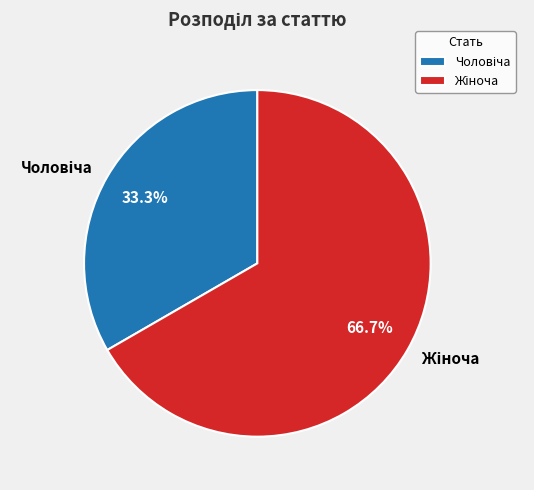

Is there a majority slice in this chart?

Yes